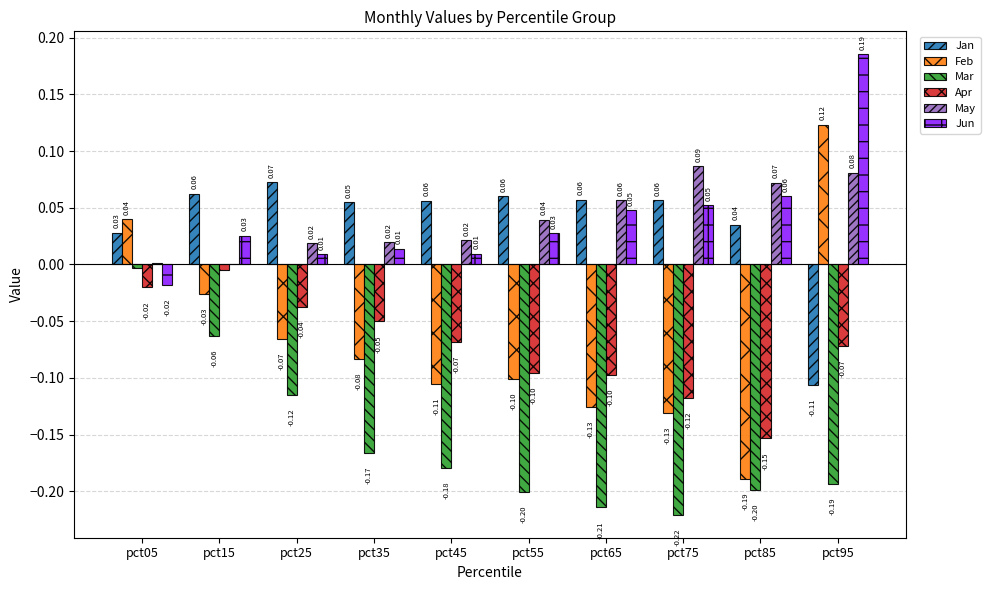

What are all the series names shown in the legend?

Jan, Feb, Mar, Apr, May, Jun